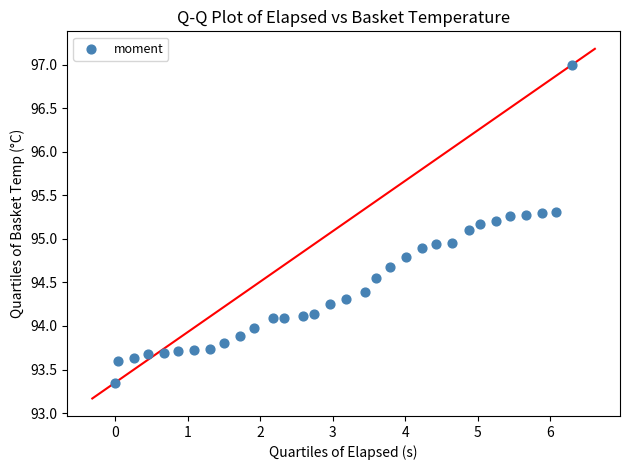

What is the range of X values (max minus min)?

6.3